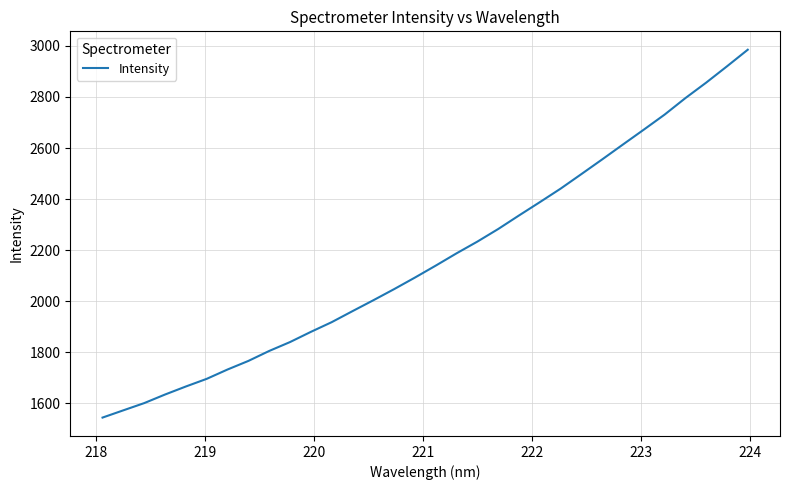

What is the maximum value shown in the chart?

2985.0